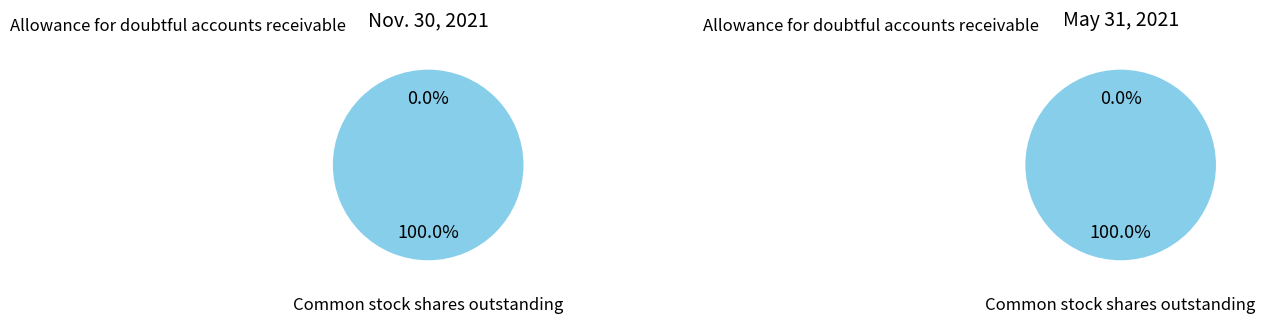

What is the total percentage of Allowance for doubtful accounts receivable and Common stock shares outstanding?

100.0%